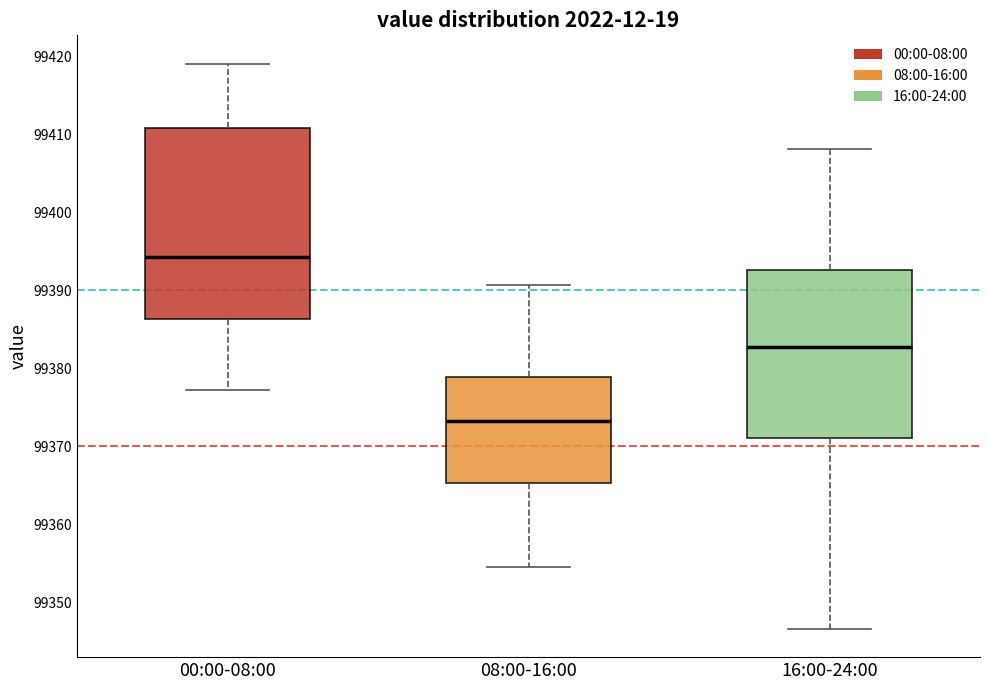

Which box's median line is the highest?

00:00-08:00